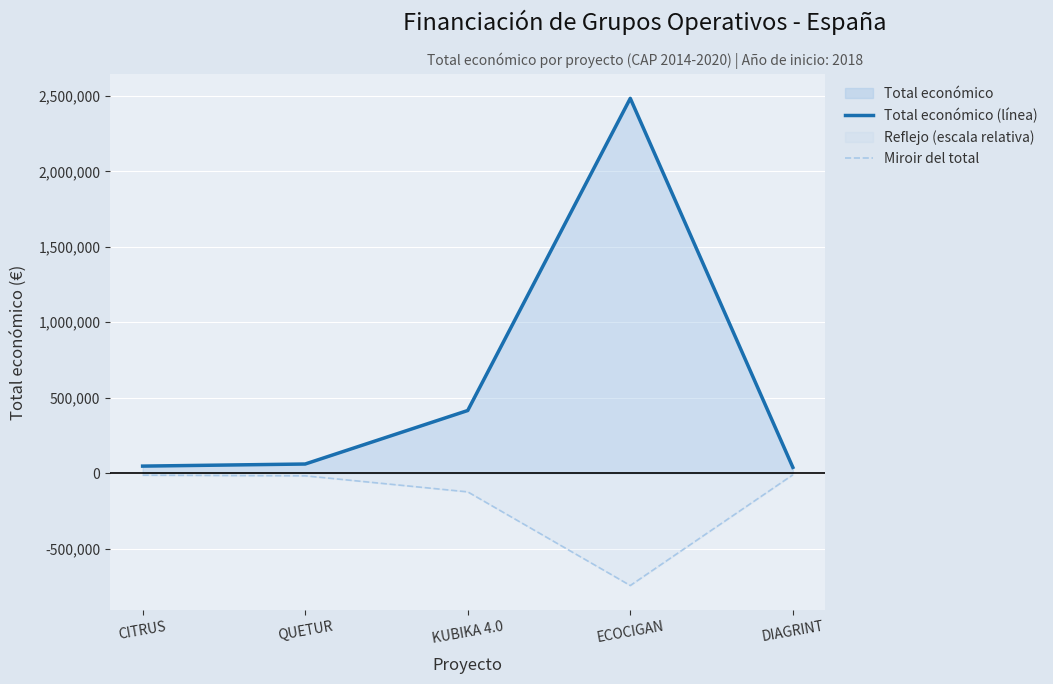

True or false: Miroir del total and Total económico (línea) cross at least once.

False